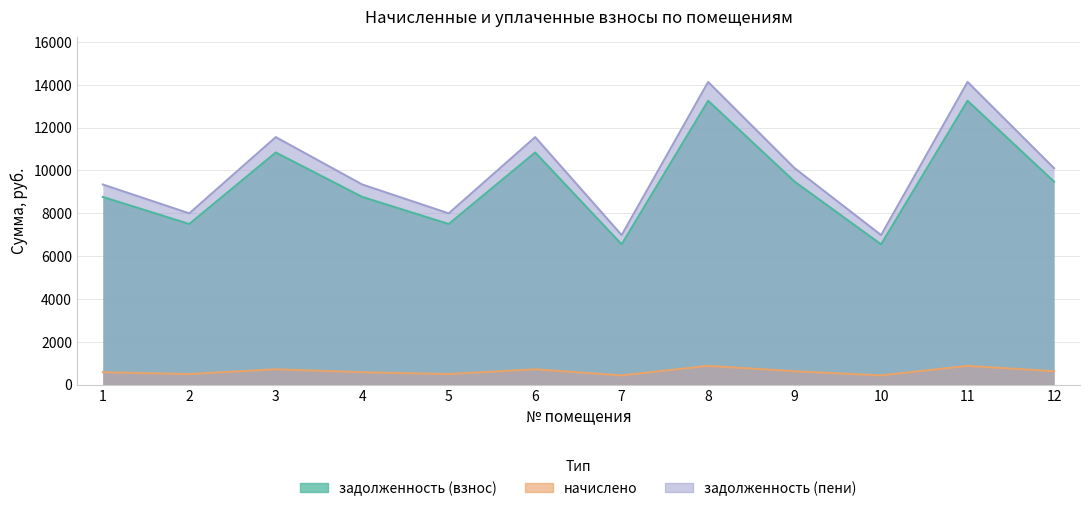

How many categories are shown in the chart?

12